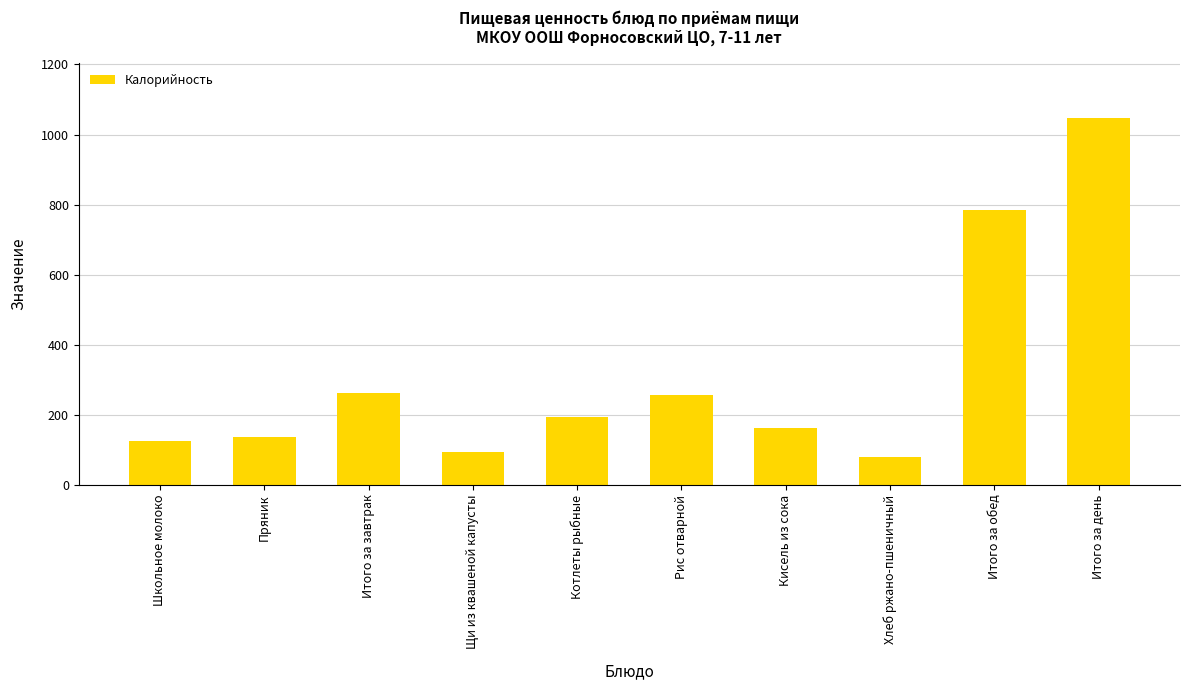

What is the maximum value shown in the chart?

1047.1